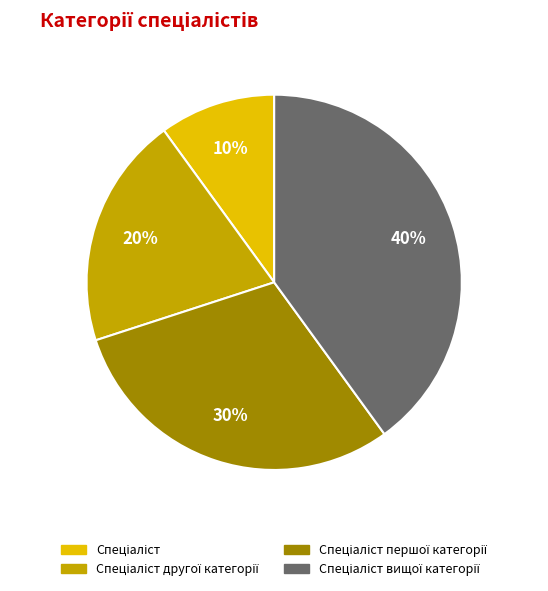

To the nearest percent, what is the difference between the largest and smallest slice percentages?

30%